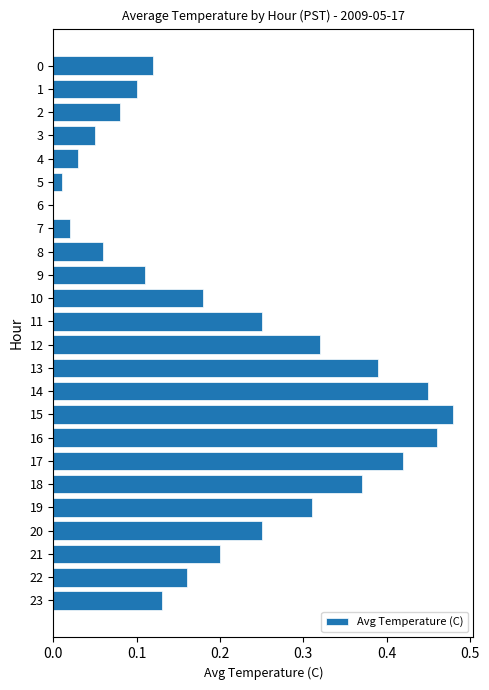

What is the sum of all values?

5.0